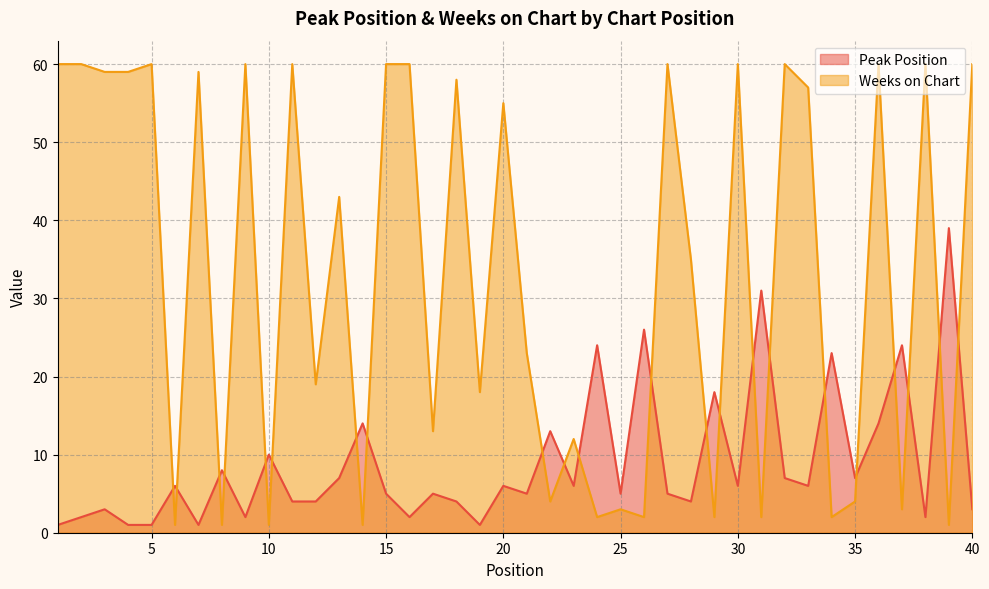

What is the greatest value displayed?

60